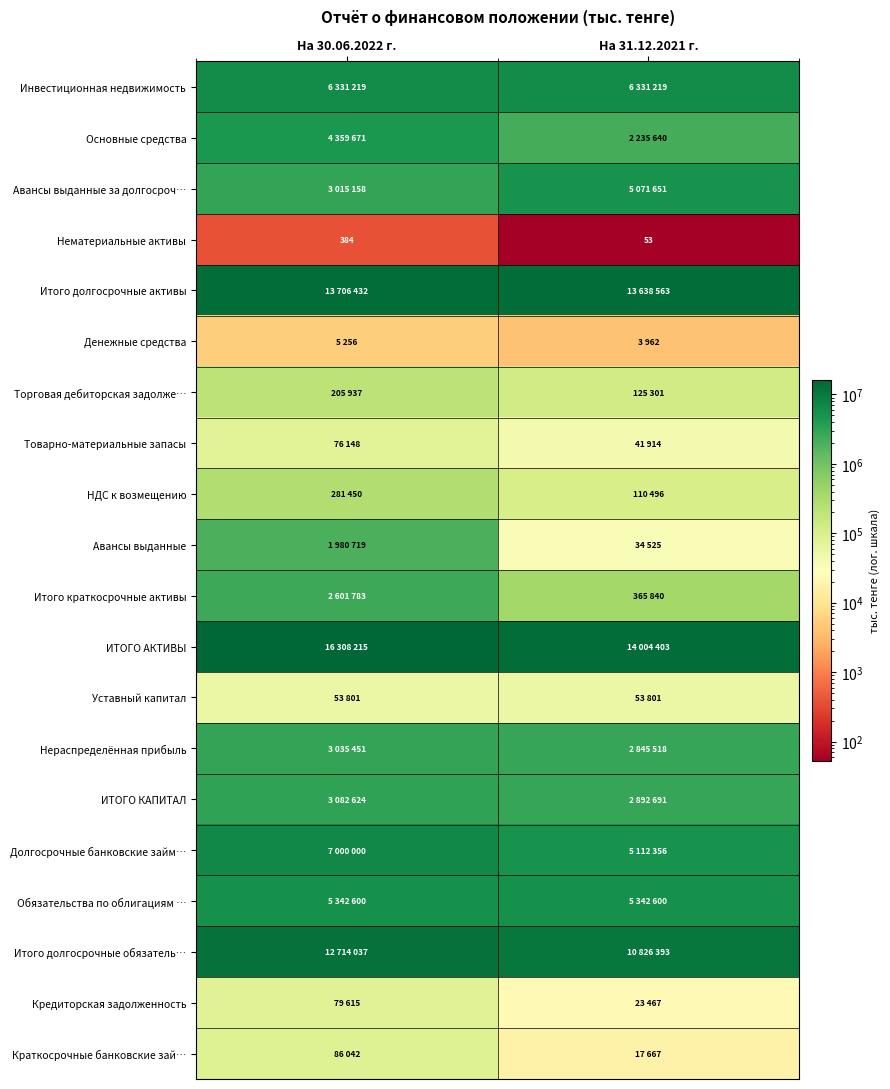

What is the difference between the Нематериальные активы values at На 30.06.2022 г. and На 31.12.2021 г.?

331